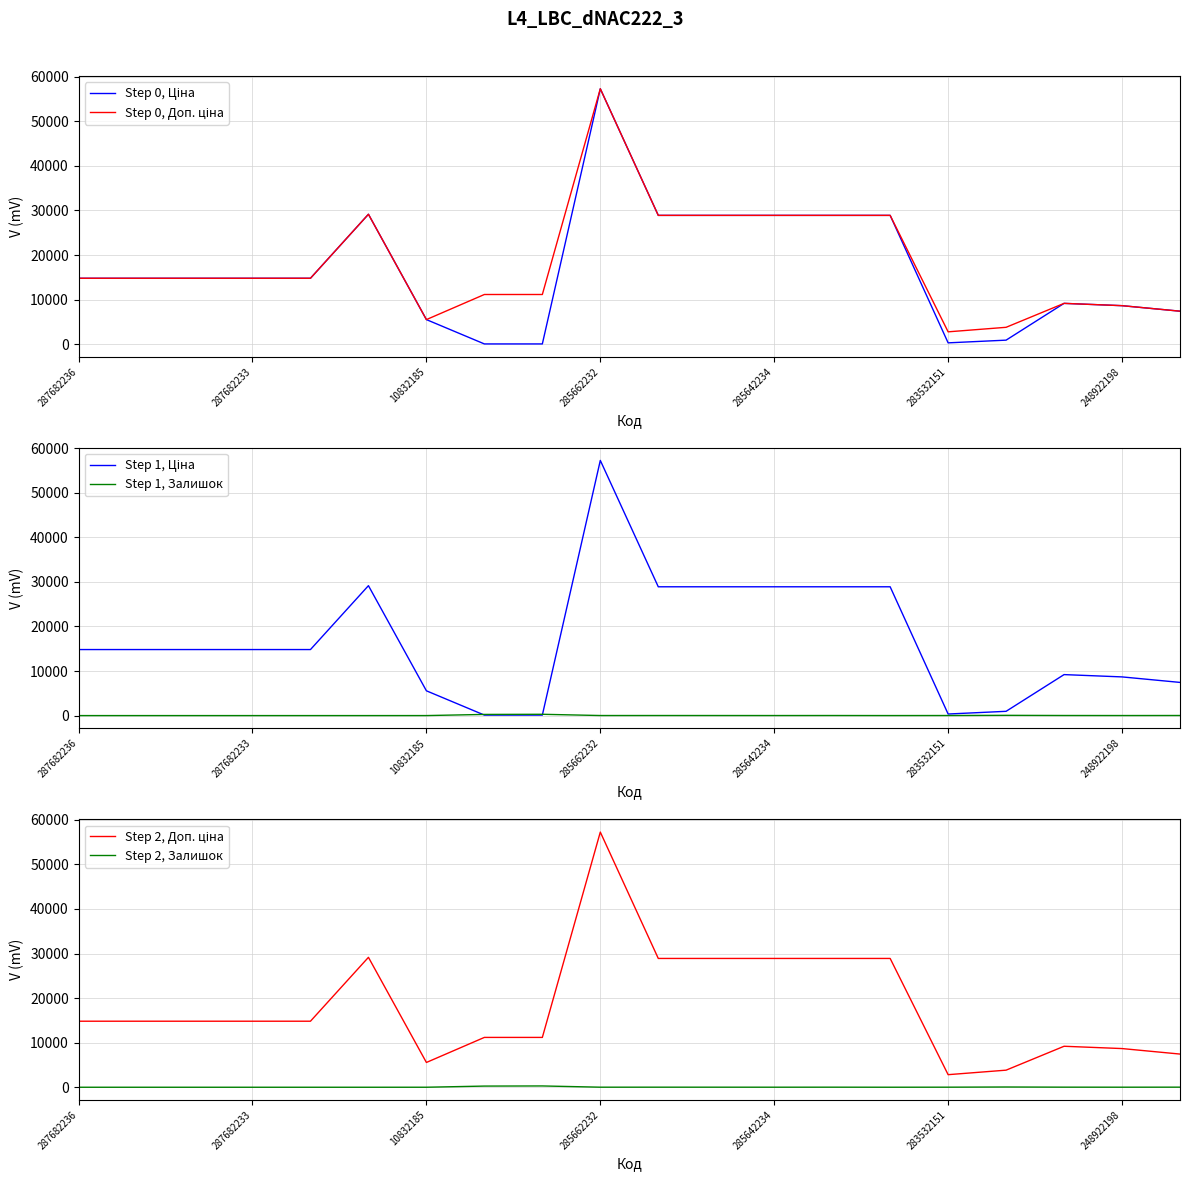

Rank the series at 11 from lowest to highest value.

Step 1, Залишок, Step 2, Залишок, Step 0, Ціна, Step 0, Доп. ціна, Step 1, Ціна, Step 2, Доп. ціна